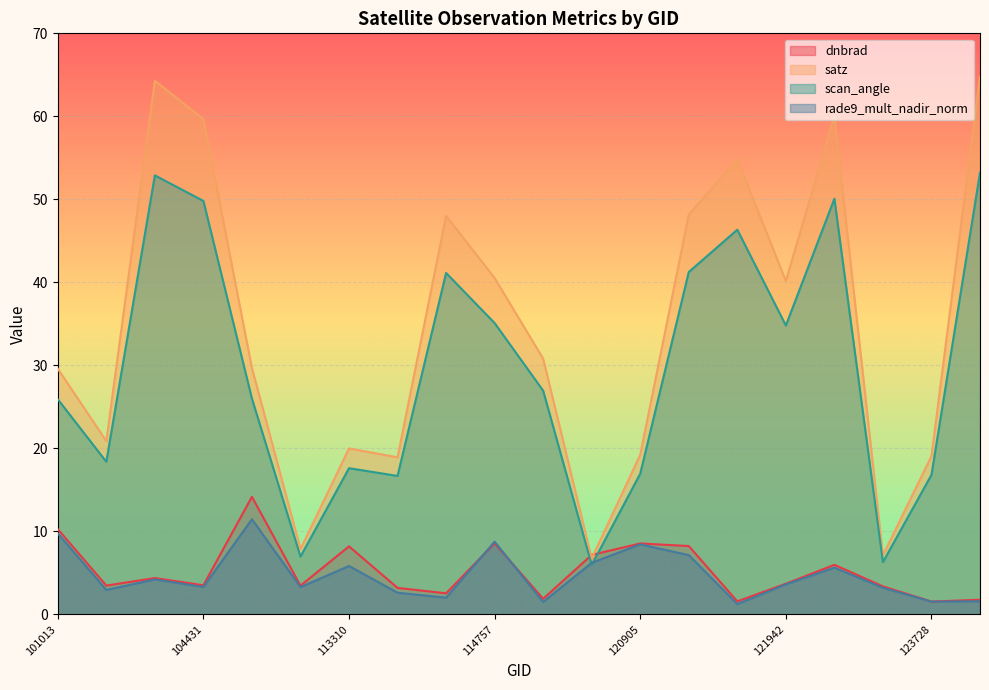

What is the value of the scan_angle point at the 14th from the left?

41.2